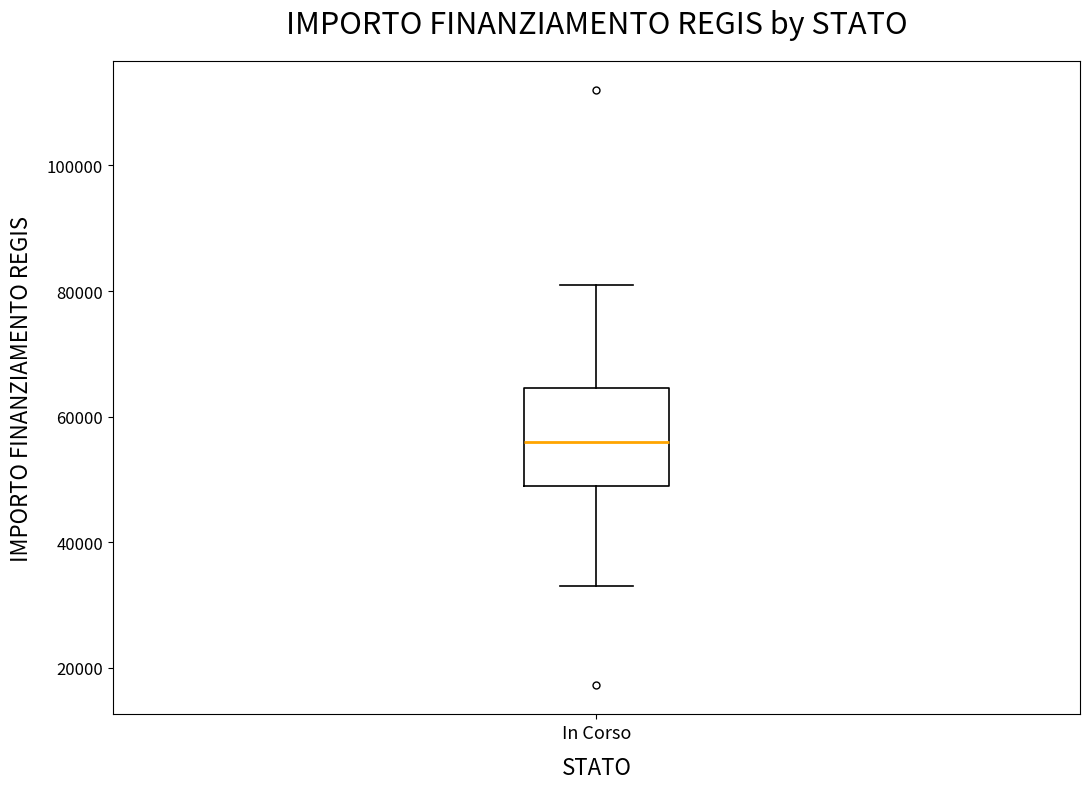

Read this box plot against the y-axis: the position of the median line, the range covered by the box, and the ends of both whiskers. The values are not printed on the chart, so give them approximately, as read against the axis.

median 56000, box 50000 to 64000, whiskers 32000 to 80000